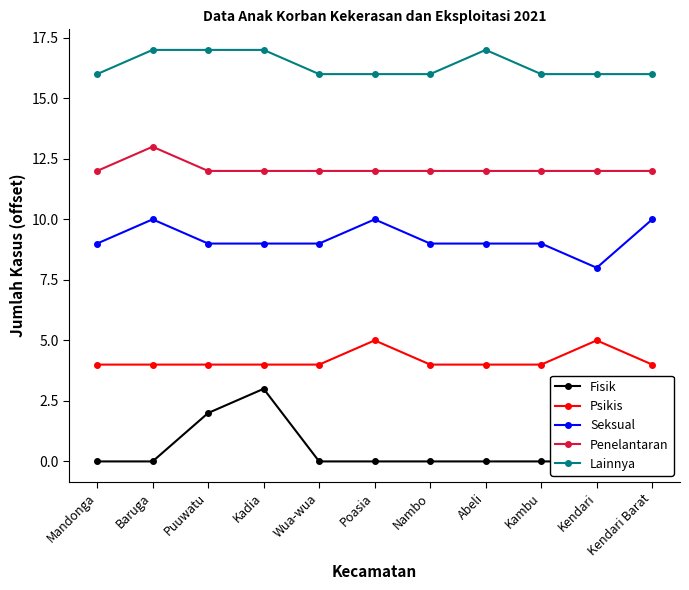

What is the value of the Psikis point at the 5th from the left?

4